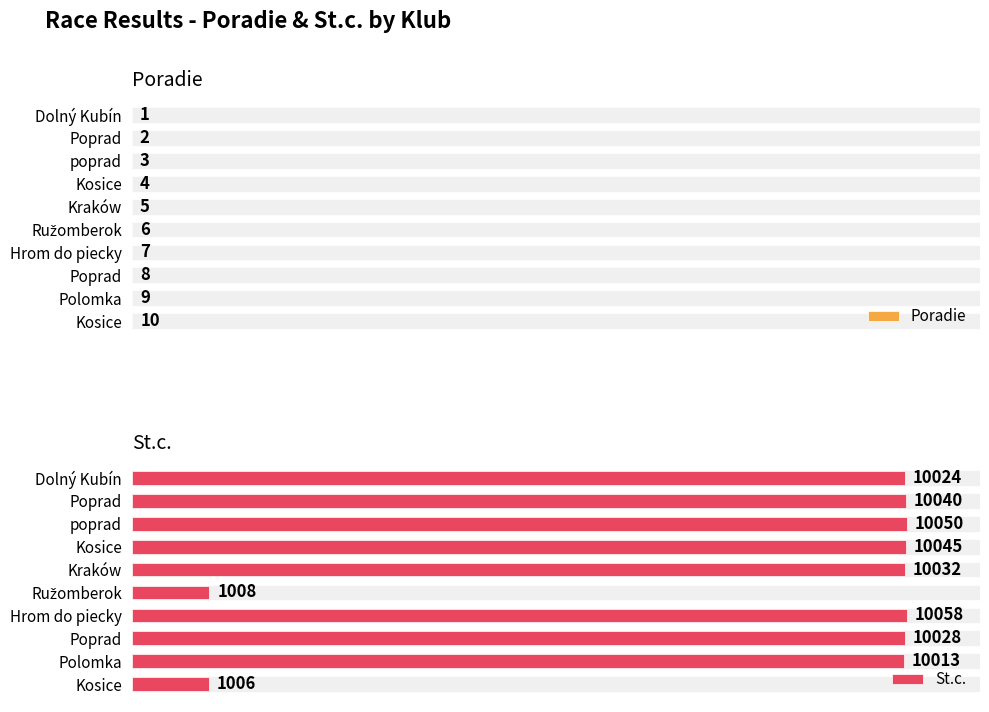

What is the value of the St.c. bar at the 10th from the left?

1006